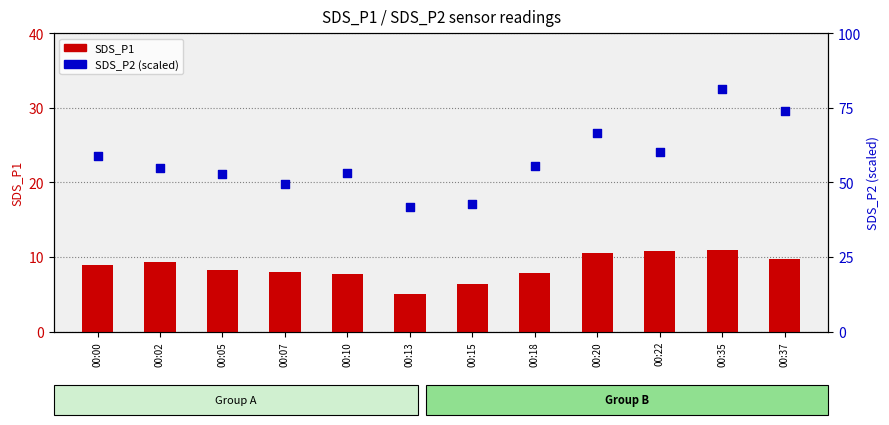

Which series reaches the maximum Y coordinate?

SDS_P2